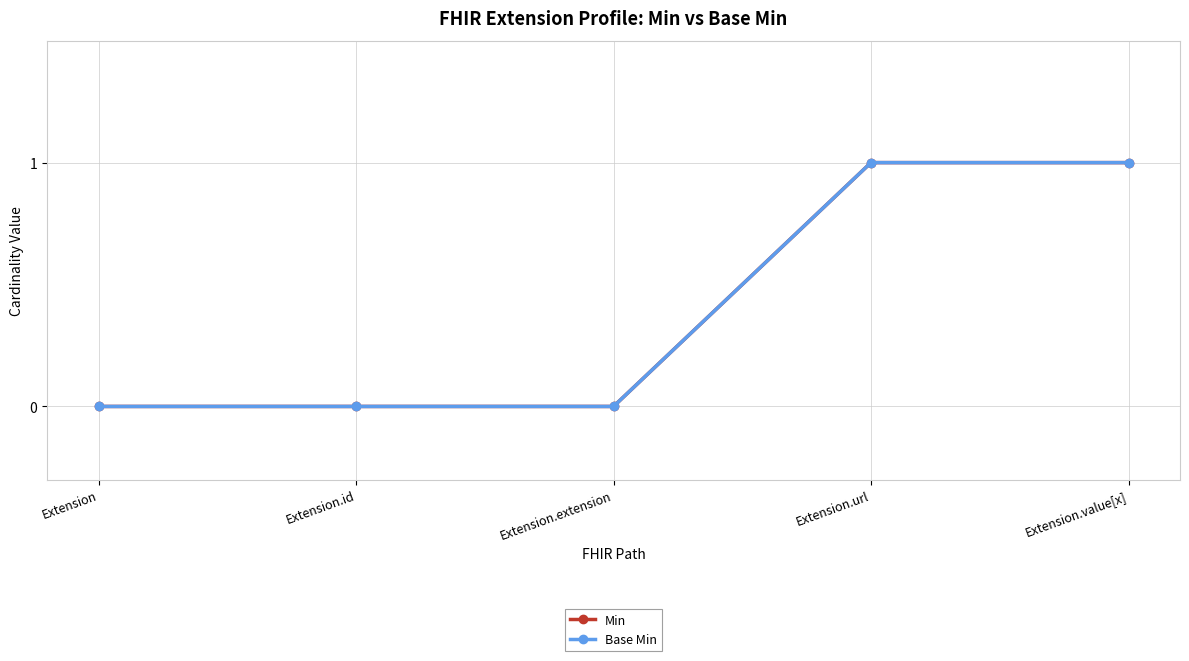

Does the chart have visible grid lines?

Yes